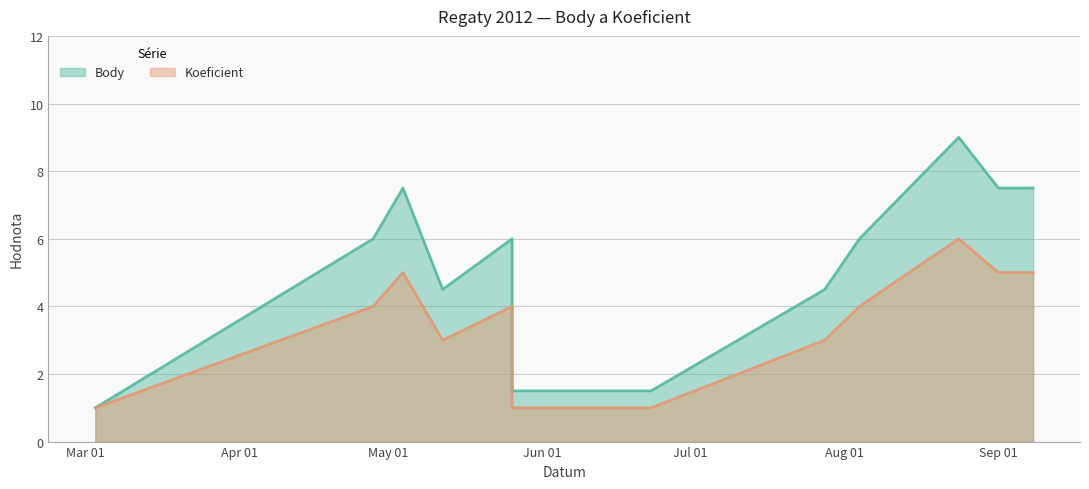

True or false: Body and Koeficient cross at least once.

False